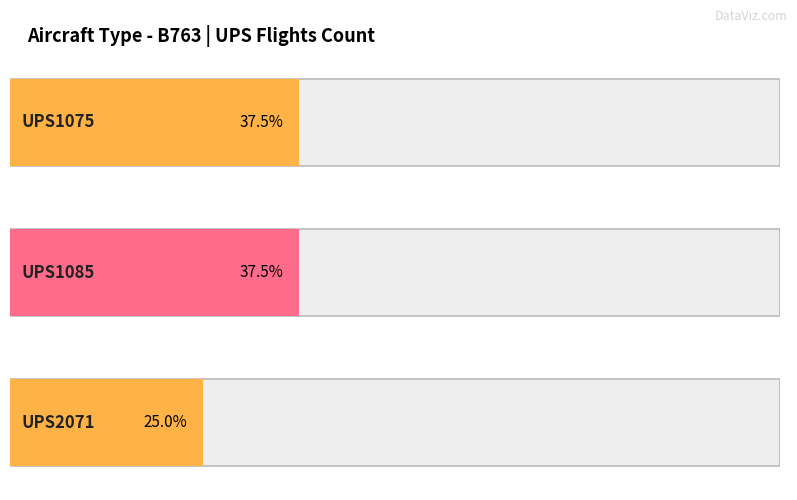

List the labels in order of value, smallest first.

UPS2071, UPS1075, UPS1085